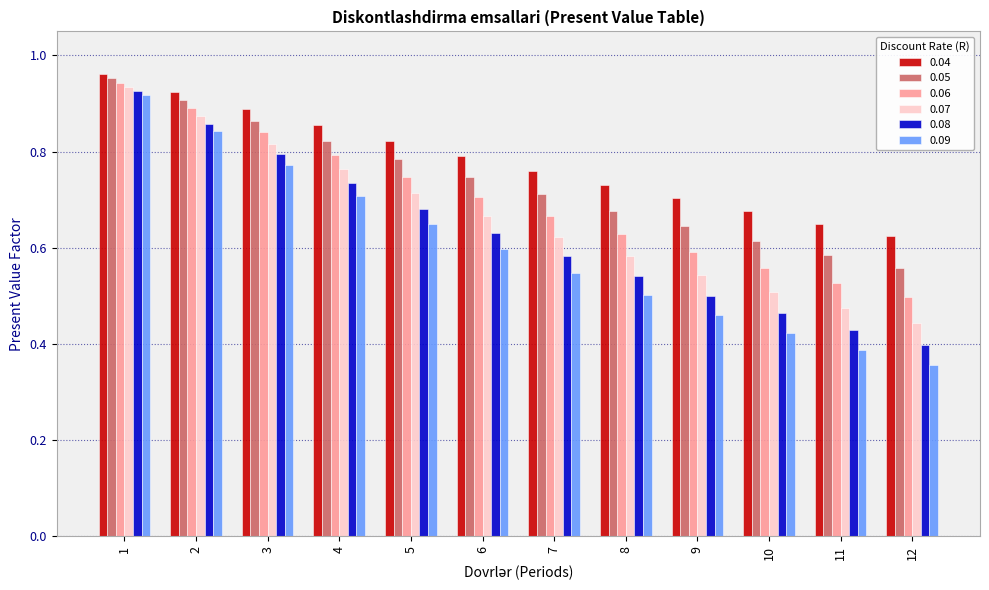

What is the sum of all 0.08 values?

7.5